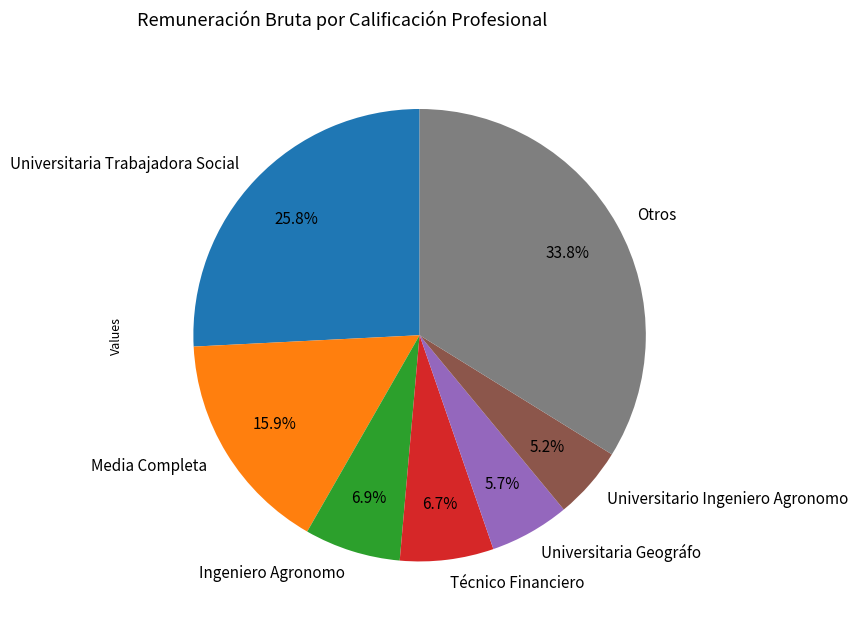

Is there any slice that represents more than half of the pie?

No